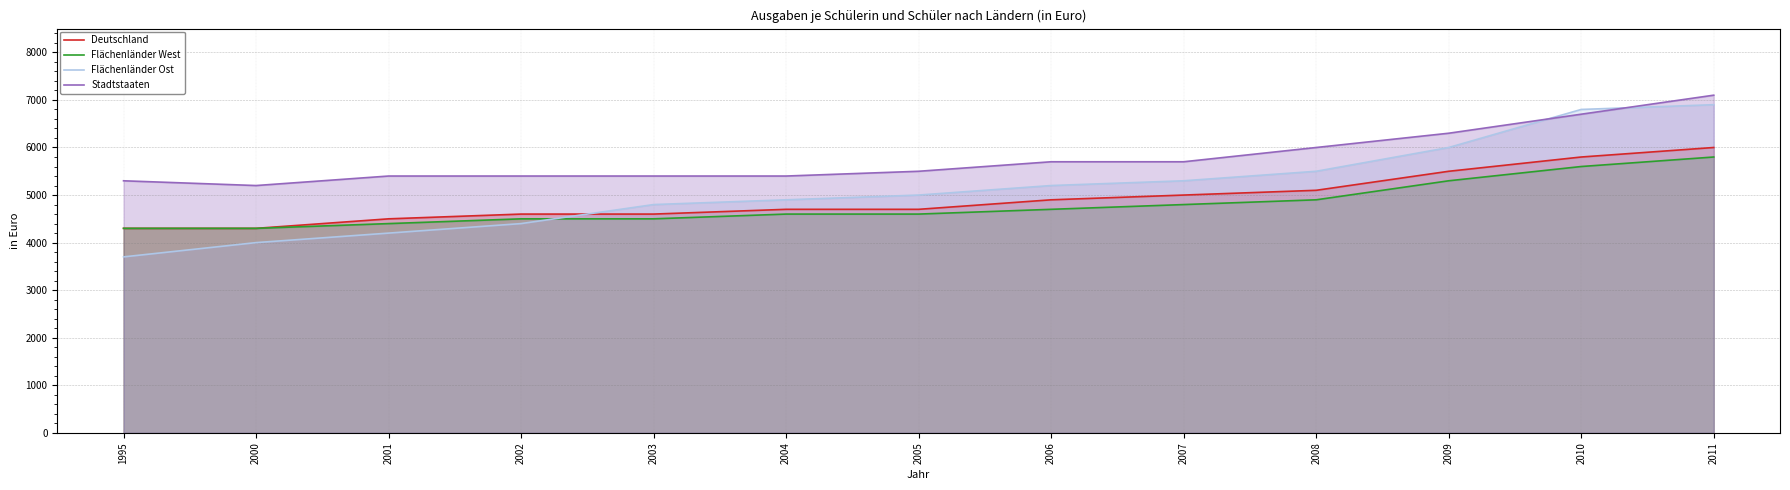

How many data points does each series have?

13